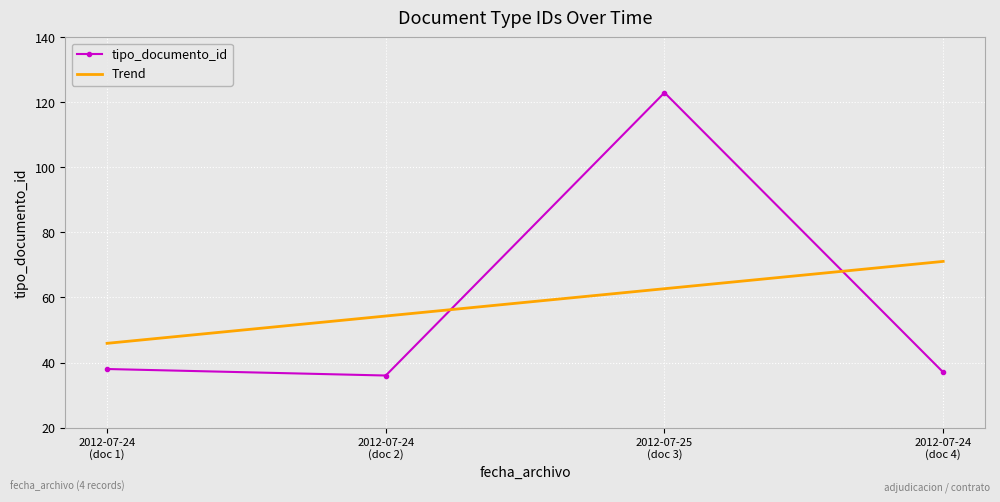

Rank the series by their maximum value, from lowest to highest.

Trend, tipo_documento_id